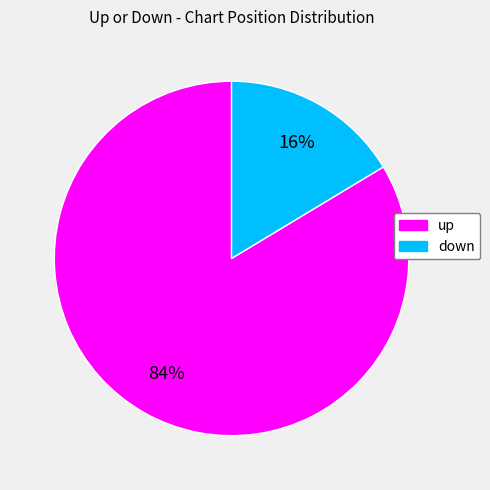

Which category accounts for the majority?

up